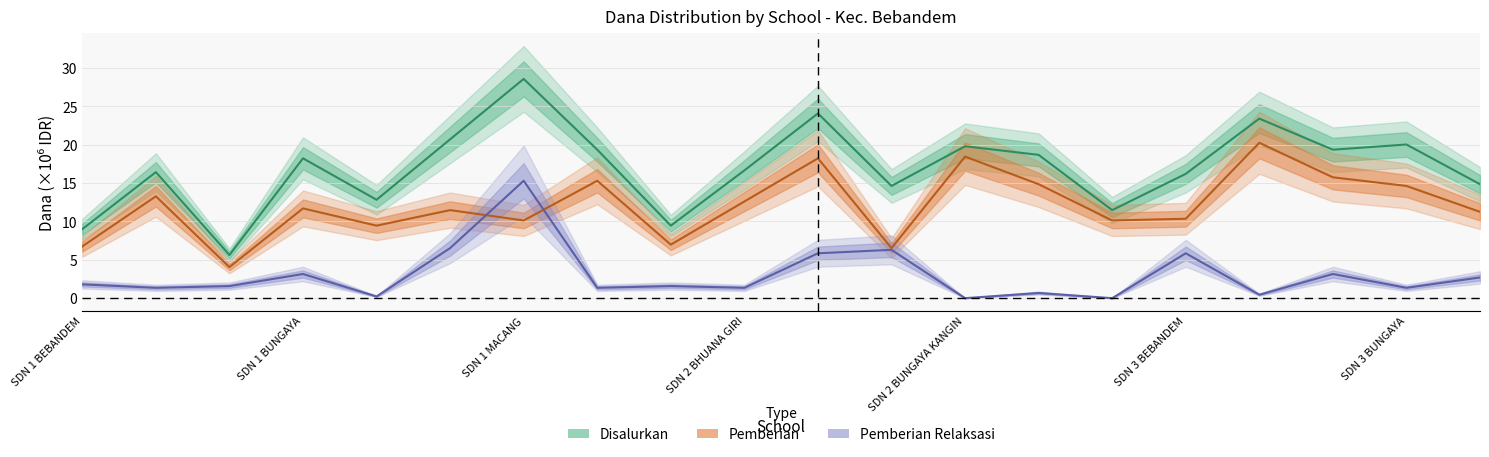

The value of Pemberian_Relaksasi at Pemberian_Aktivasi is 0.9. True or false?

False